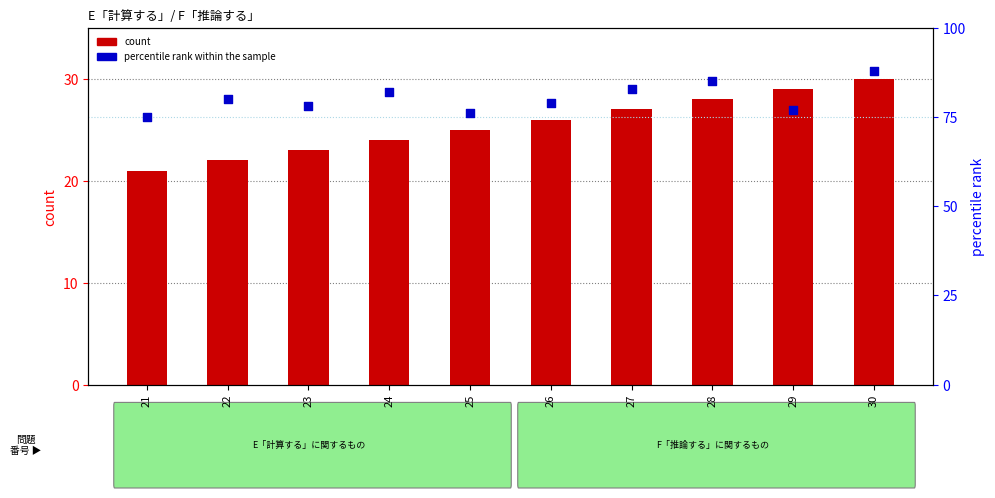

Which series reaches the maximum Y coordinate?

percentile rank within the sample